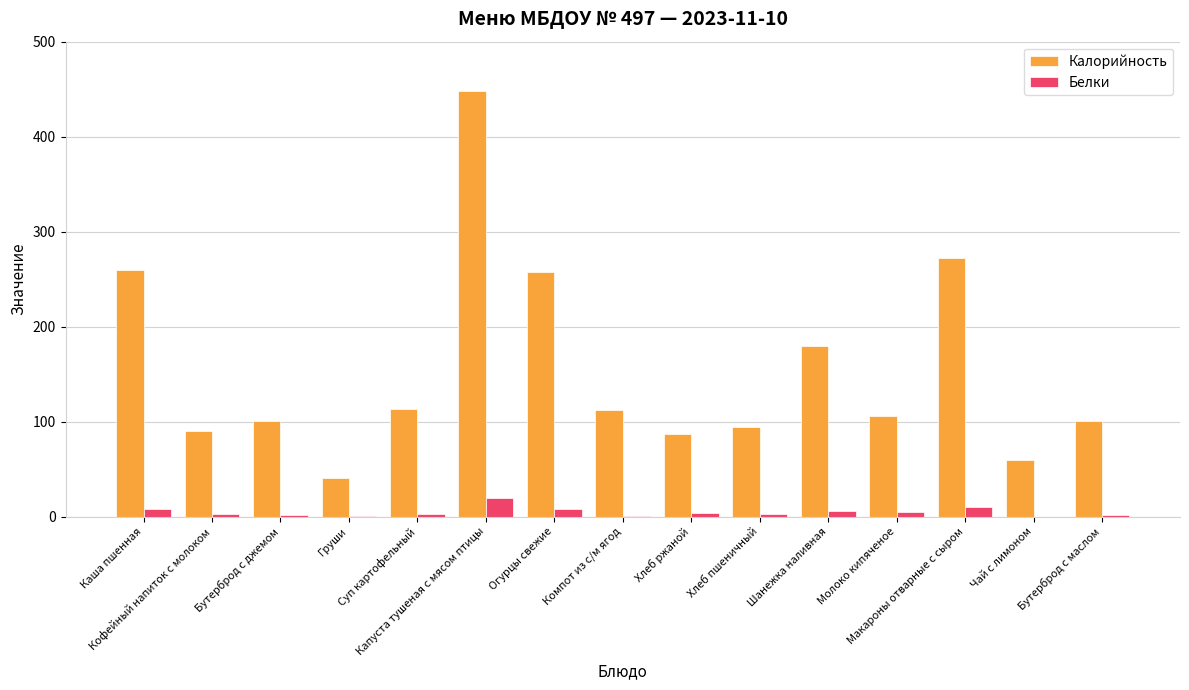

Count the number of data series in this chart.

2